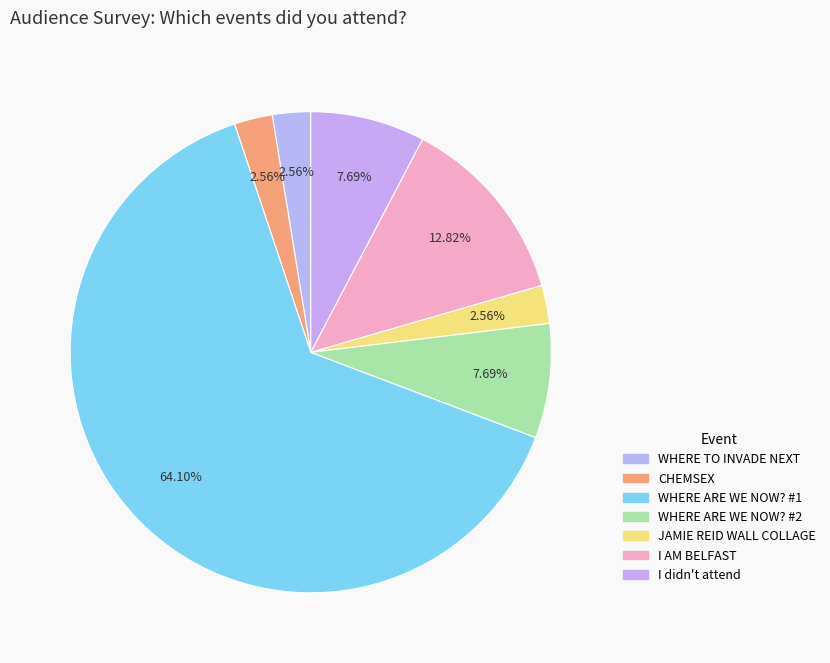

Is it true that WHERE ARE WE NOW? #2 is 8% of the pie?

True